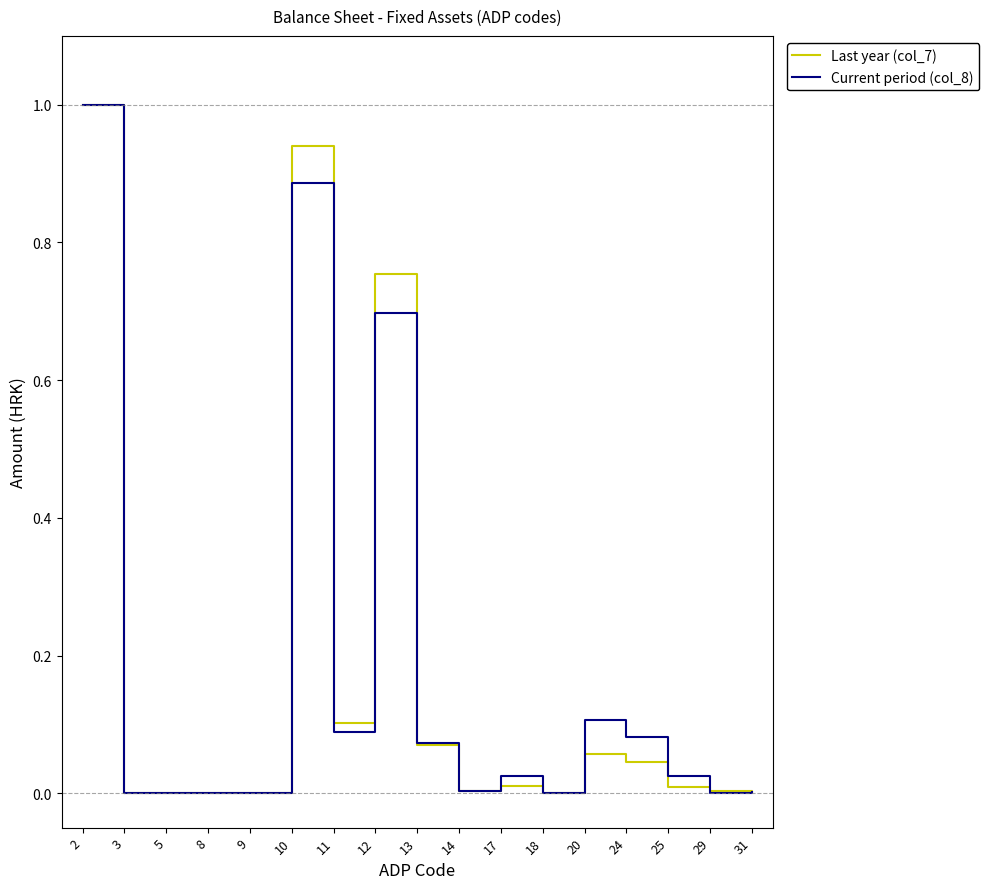

Which series changed the most between 10 and 11?

Last year (col_7)